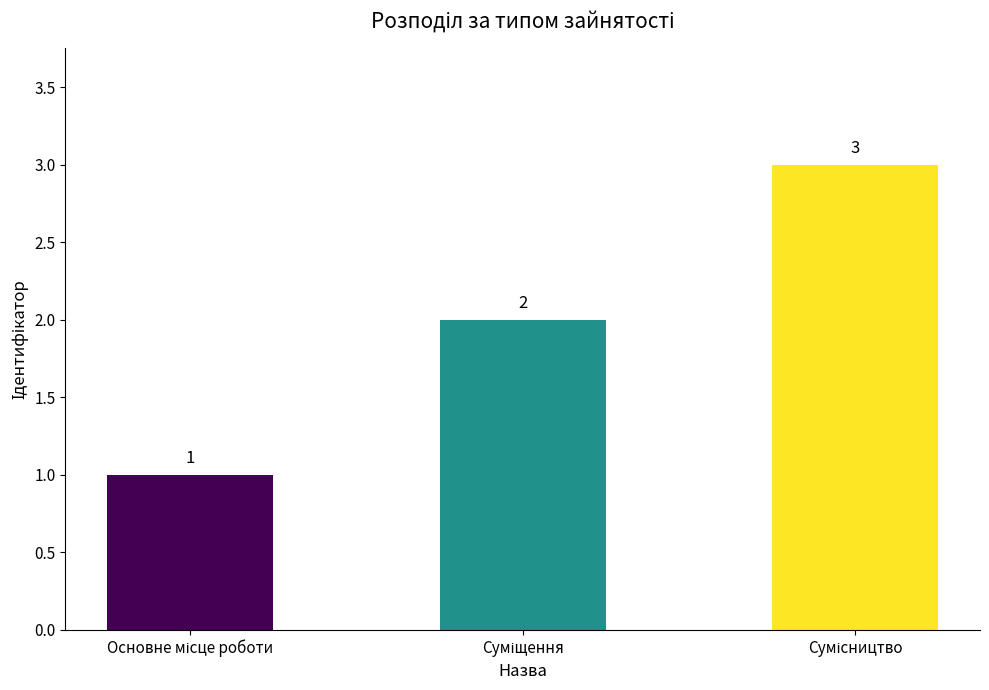

Reading right to left, extract all data points from this chart.

3	2	1